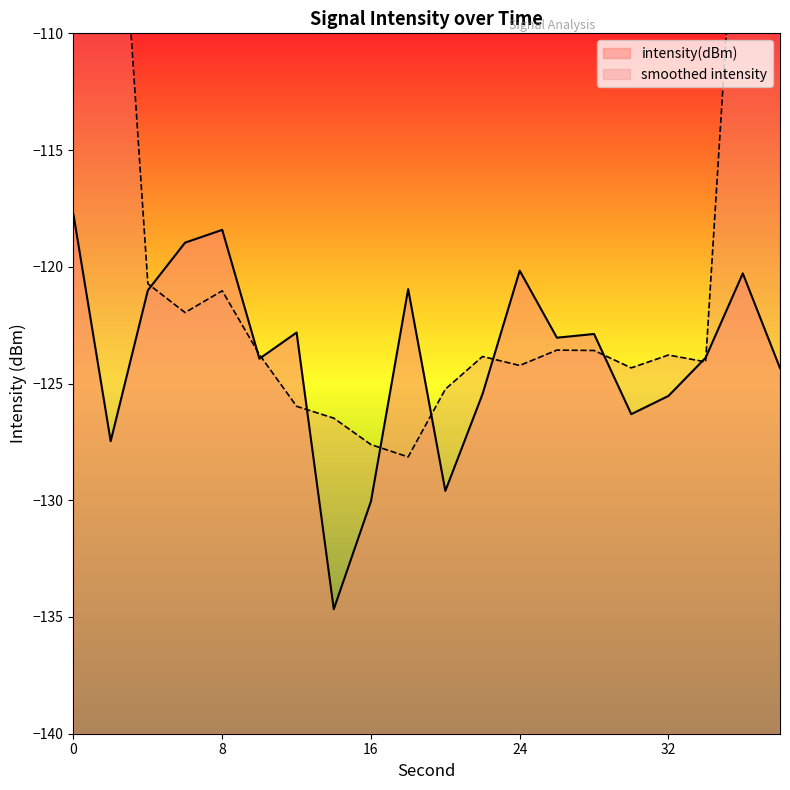

The intensity(dBm) series shows -221.2 at 32. True or false?

False